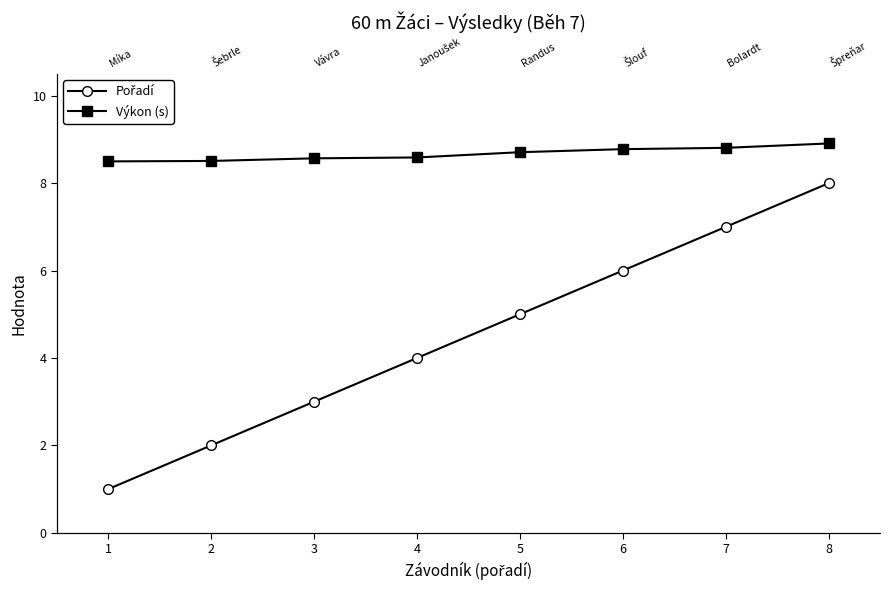

The Pořadí series shows 6.2 at 4. True or false?

False